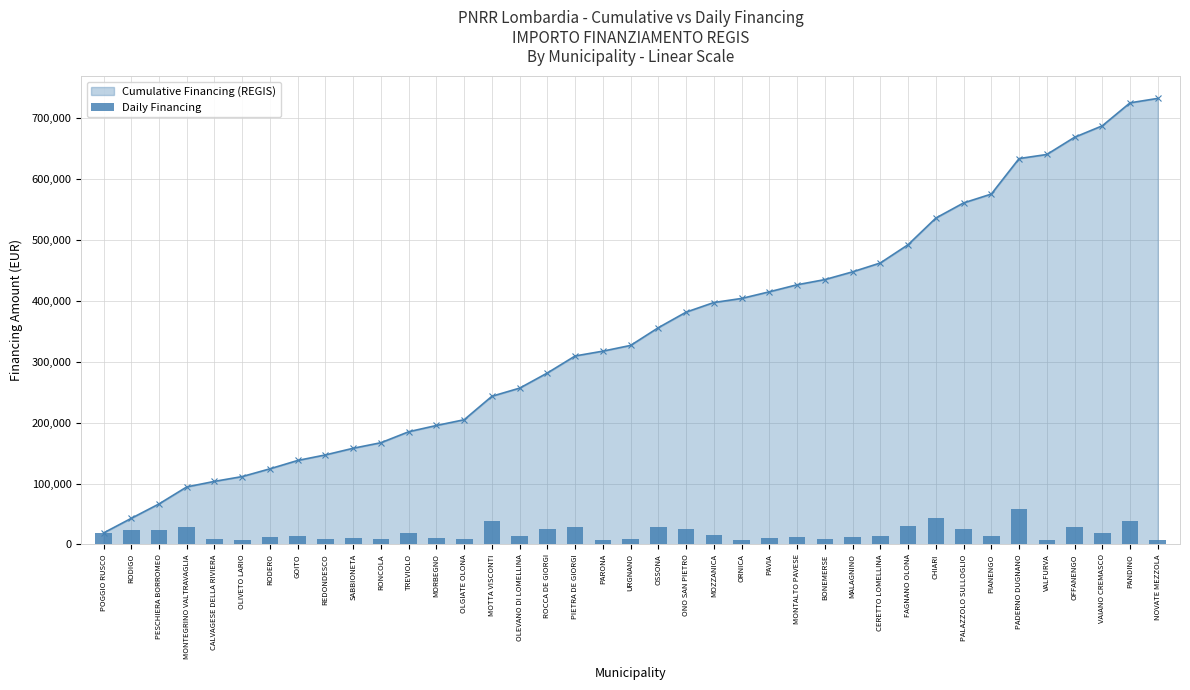

Reading left to right, list all the values displayed in this chart.

POGGIO RUSCO=18854	RODIGO=23996	PESCHIERA BORROMEO=23673	MONTEGRINO VALTRAVAGLIA=27922	CALVAGESE DELLA RIVIERA=9105	OLIVETO LARIO=7891	RODERO=12747	GOITO=13712	REDONDESCO=9105	SABBIONETA=10926	RONCOLA=9105	TREVIOLO=17997	MORBEGNO=10284	OLGIATE OLONA=9427	MOTTA VISCONTI=38565	OLEVANO DI LOMELLINA=13354	ROCCA DE GIORGI=24887	PIETRA DE GIORGI=27922	PARONA=7891	URGNANO=9427	OSSONA=29136	ONO SAN PIETRO=25494	MOZZANICA=15782	ORNICA=6677	PAVIA=10926	MONTALTO PAVESE=11533	BONEMERSE=8498	MALAGNINO=12747	CERETTO LOMELLINA=14568	FAGNANO OLONA=29995	CHIARI=43707	PALAZZOLO SULLOGLIO=24853	PIANENGO=14568	PADERNO DUGNANO=58272	VALFURVA=6677	OFFANENGO=28281	VAIANO CREMASCO=18817	PANDINO=37708	NOVATE MEZZOLA=7284